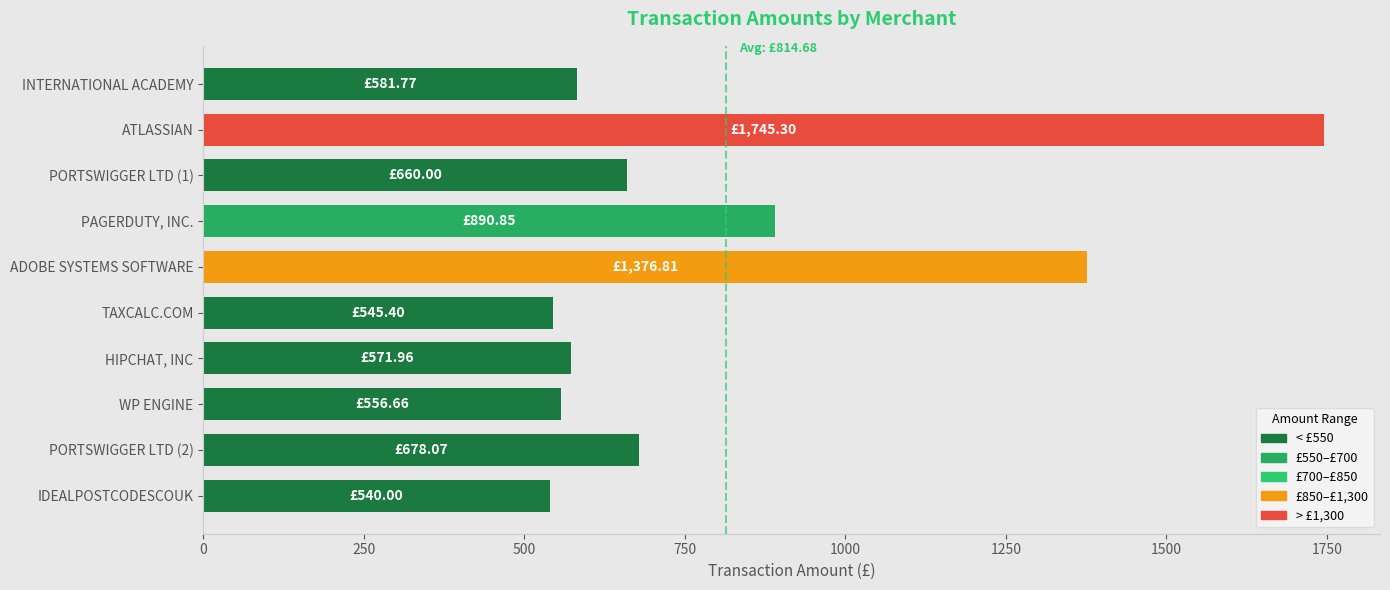

What is the average value?

814.7